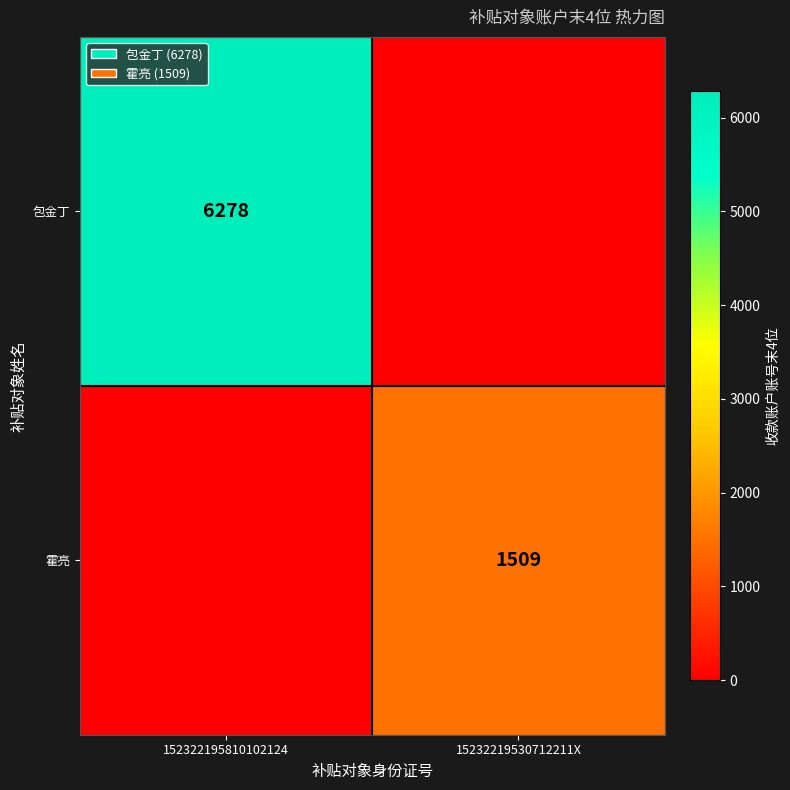

The 霍亮 series shows 1509 at 15232219530712211X. True or false?

True